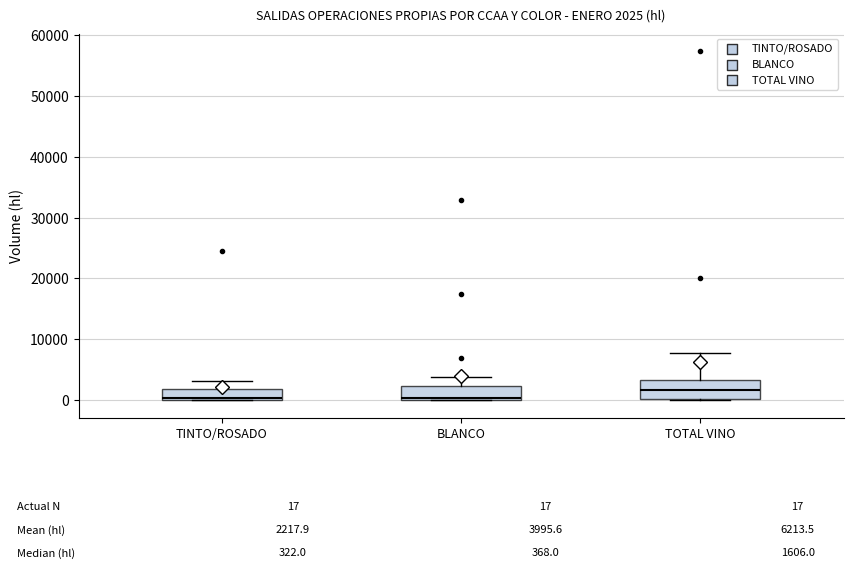

Which box has the highest median line?

TOTAL VINO